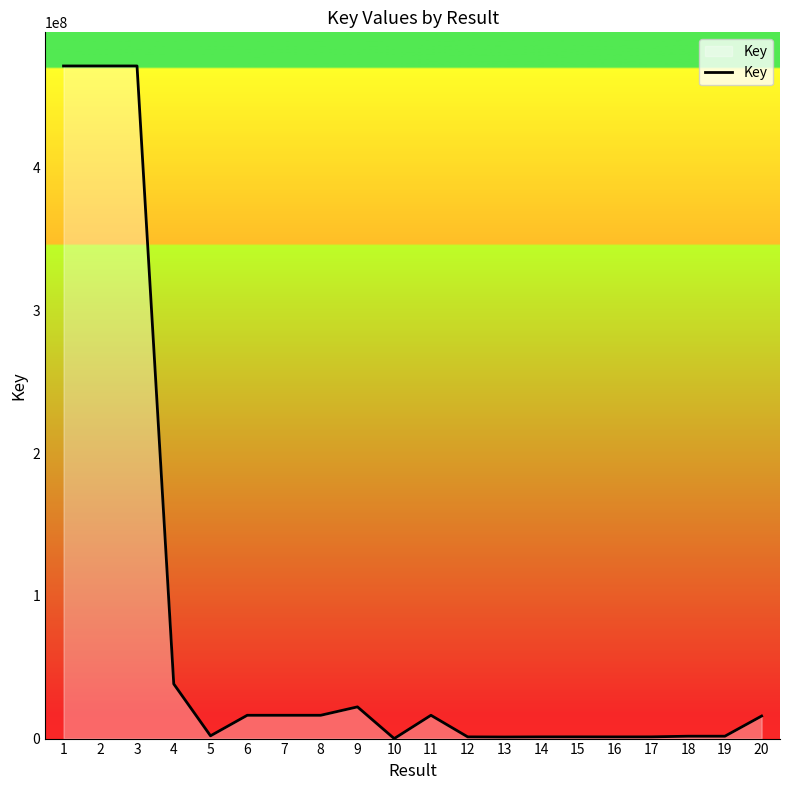

Which has a higher value, 4 or 15?

4